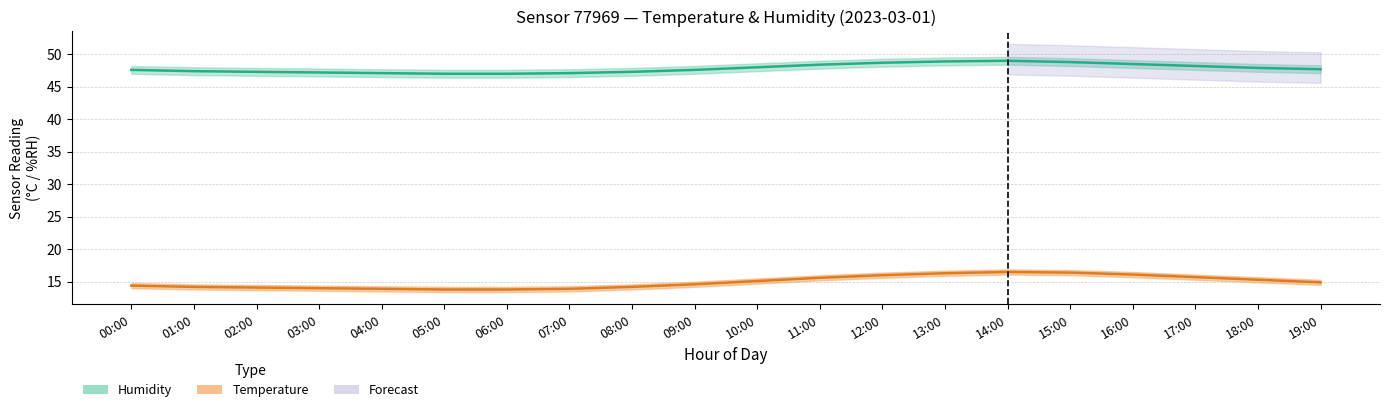

What is the spread (max minus min) of values at 13:00?

32.6